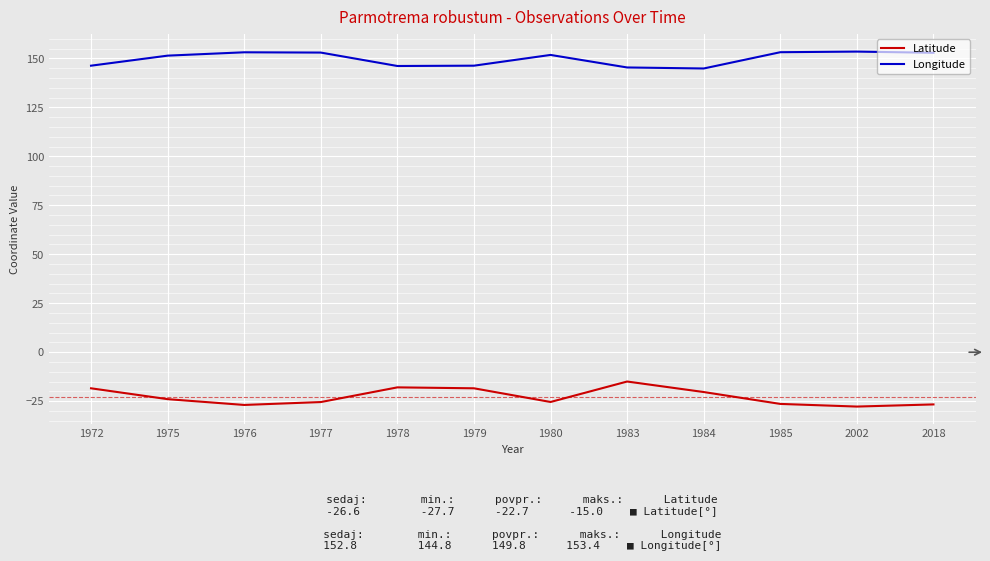

What is the spread (max minus min) of values at 1985?

179.5